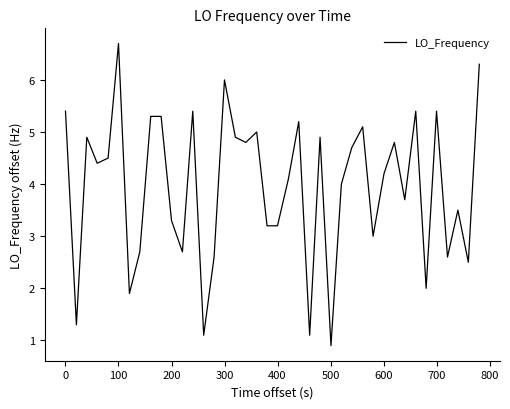

What is the difference between the maximum and minimum values?

5.8